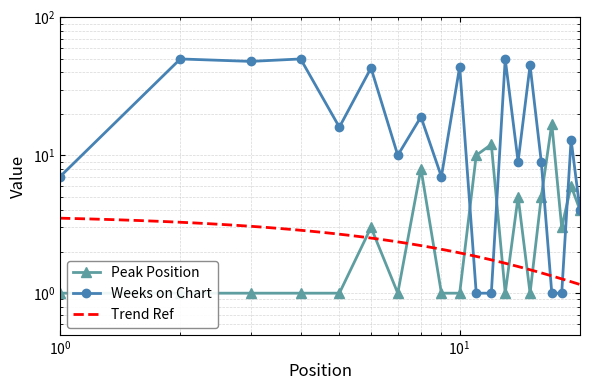

How many intersections are there between Peak Position and Weeks on Chart?

4